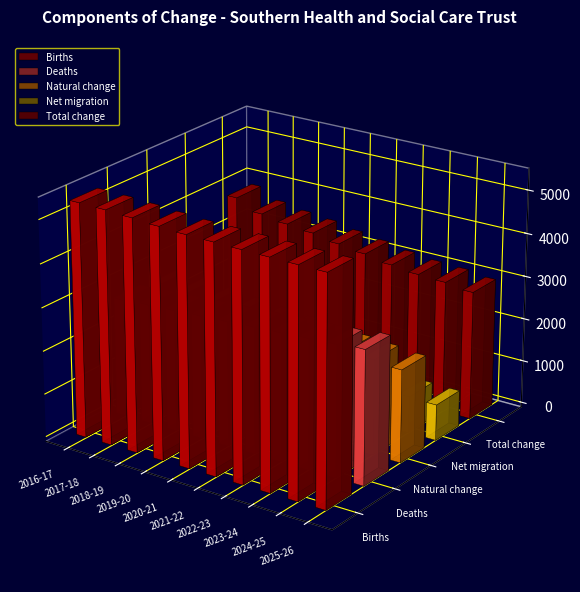

Between 2017-18 and 2025-26, which series saw the biggest shift?

Total change